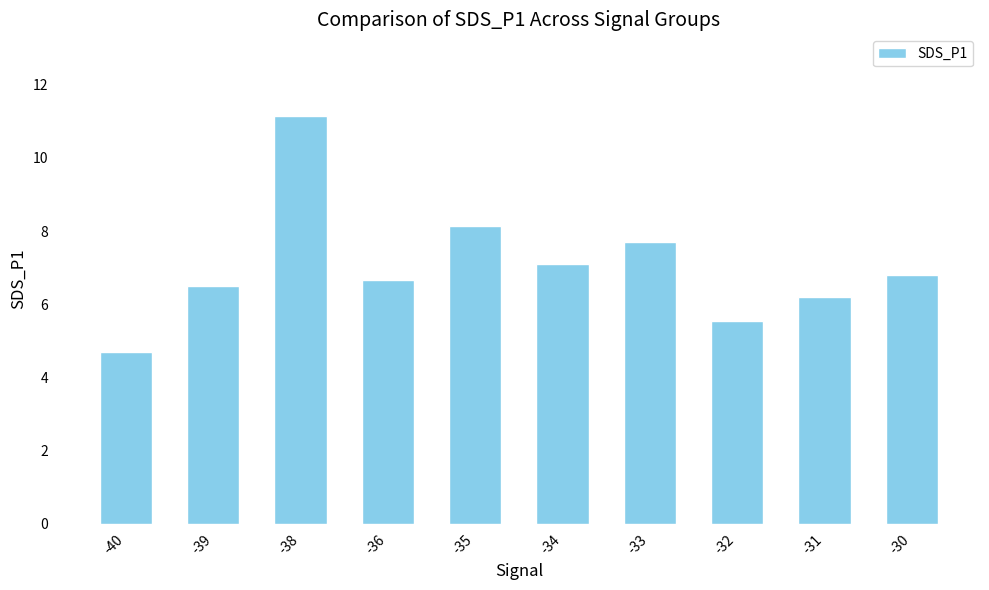

Rank the categories by value from highest to lowest.

-38, -35, -33, -34, -30, -36, -39, -31, -32, -40